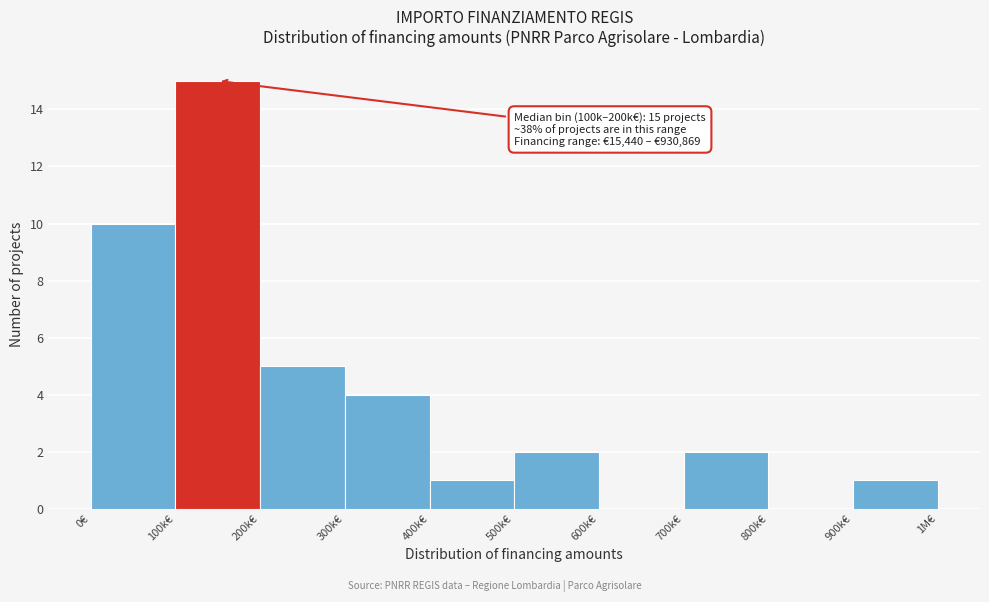

Reading left to right, list all the values displayed in this chart.

0€=10	100k€=15	200k€=5	300k€=4	400k€=1	500k€=2	600k€=0	700k€=2	800k€=0	900k€=1